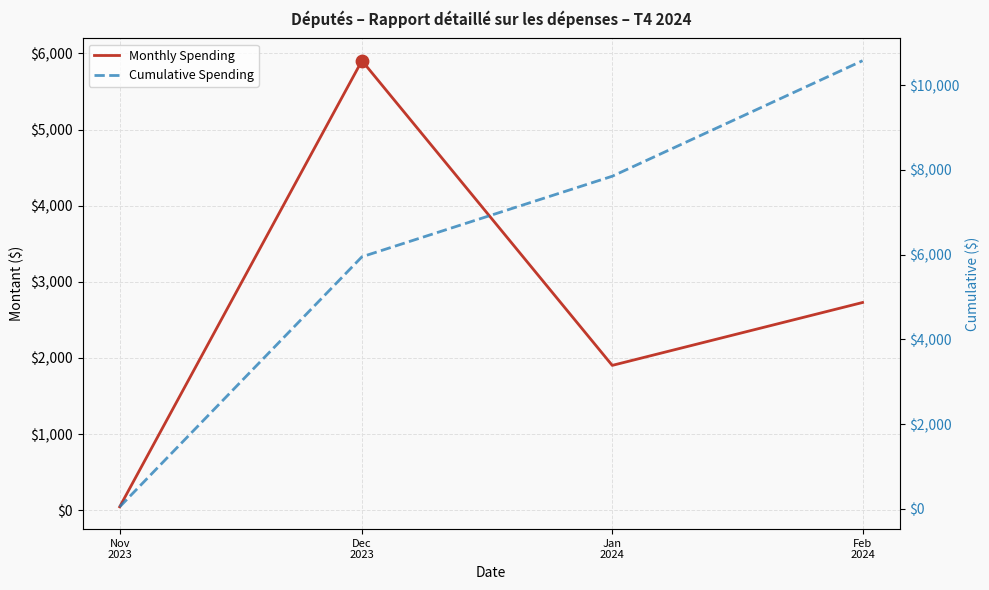

What is the total value across all series at Dec
2023?

11854.1